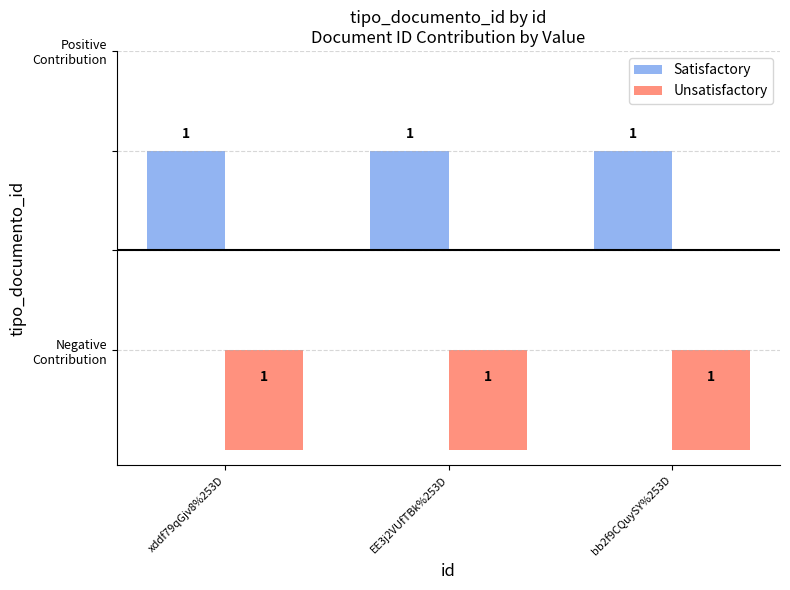

What is the lowest value of the Unsatisfactory series?

-1